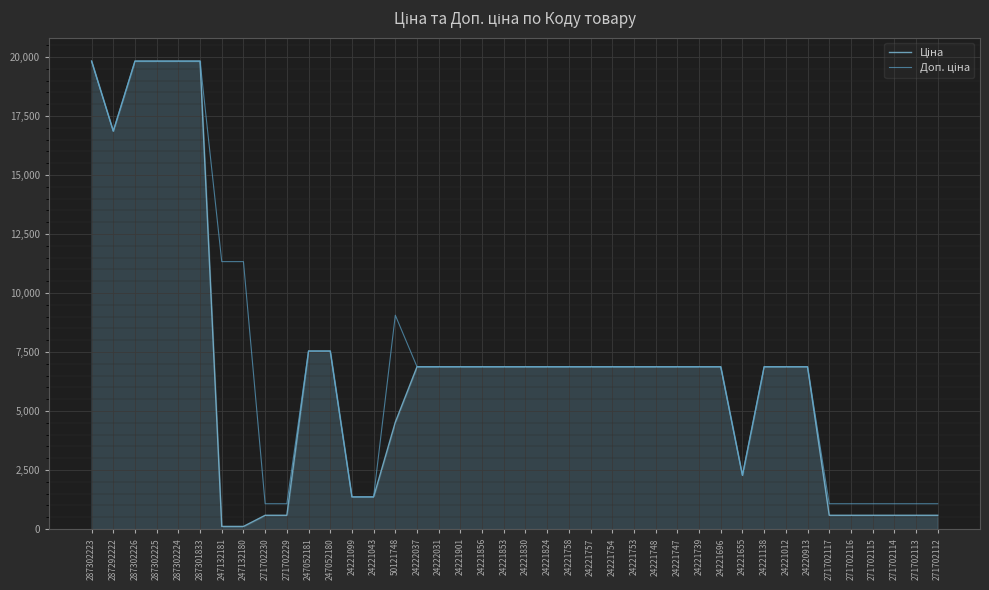

Where is Ціна nearest to the value 9972?

247052181